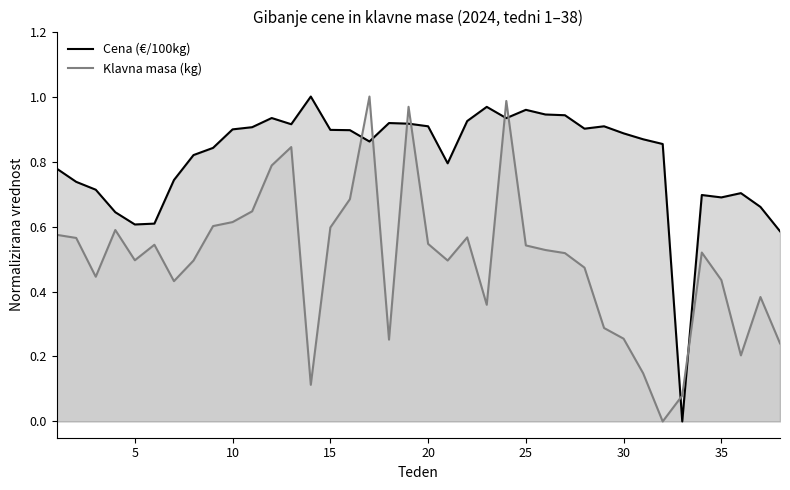

How many interior local peaks does the Klavna masa (kg) series have?

9